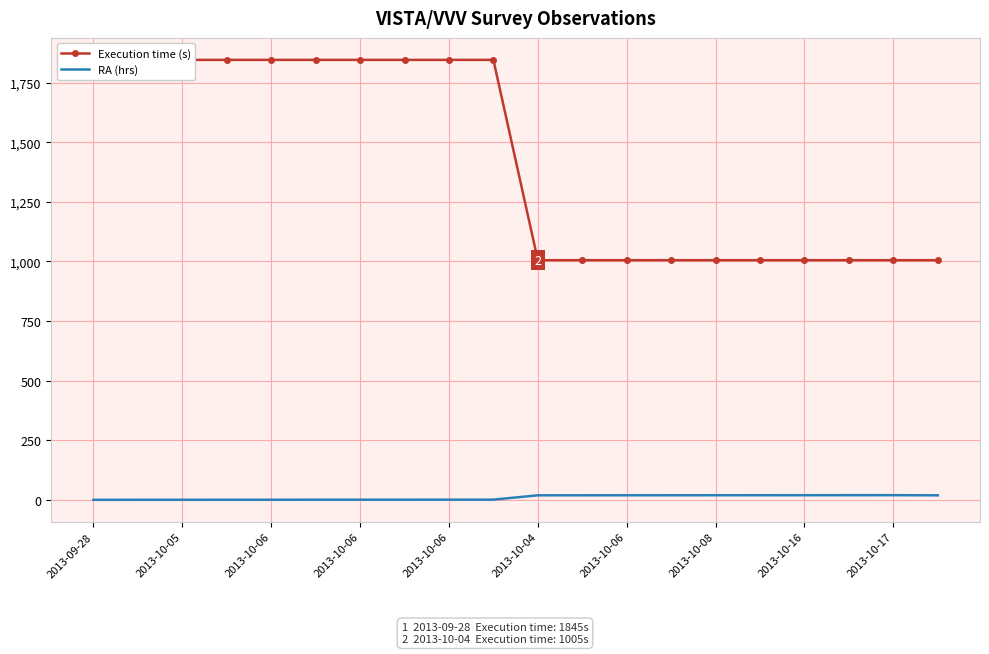

What is the difference between the second highest and minimum values in the RA (hrs) series?

19.4